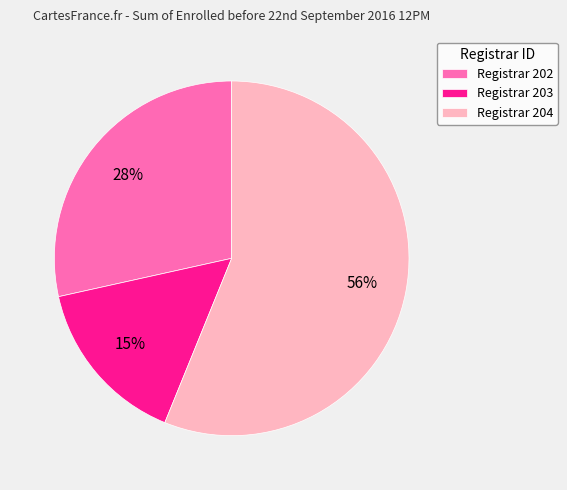

Which slice is the smallest?

Registrar 203